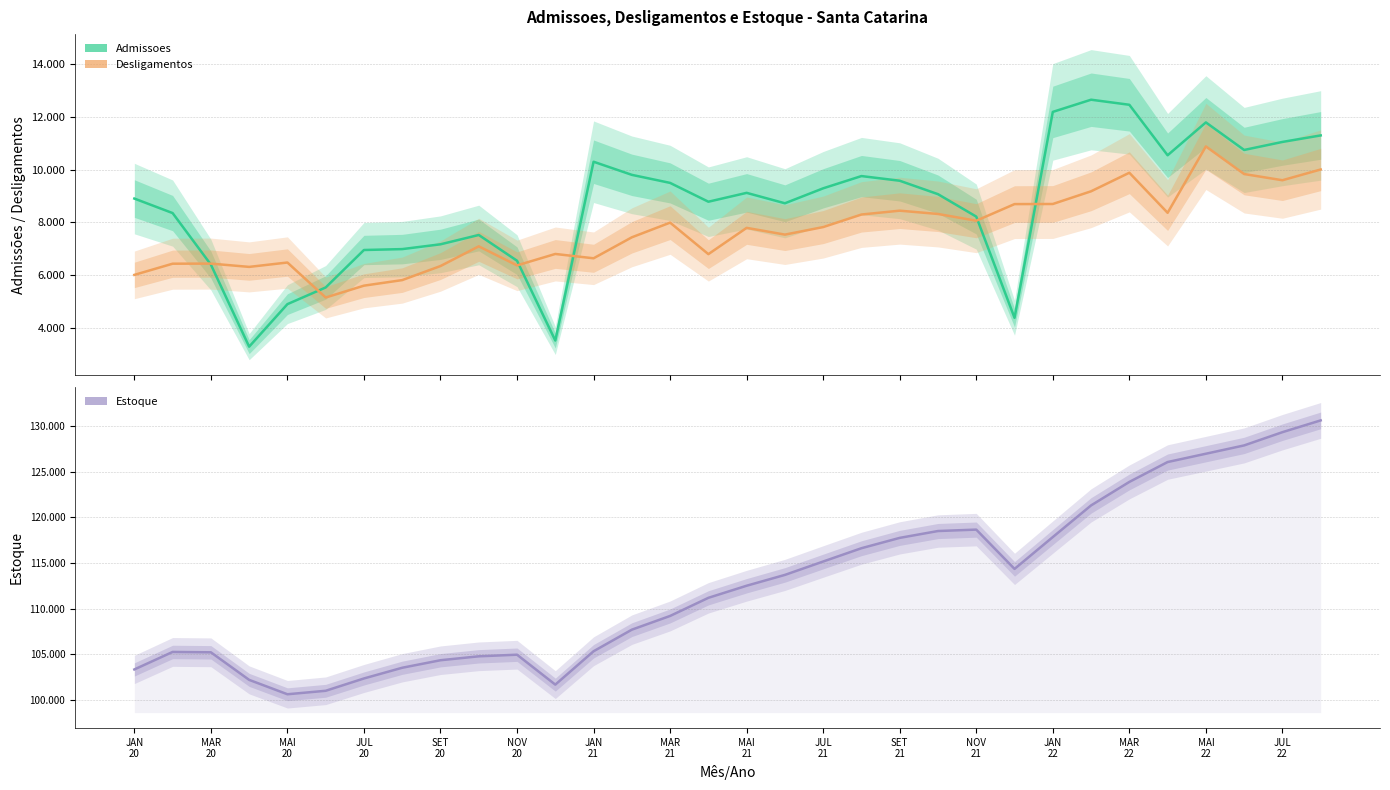

Between 19 and 26, which is larger?

26